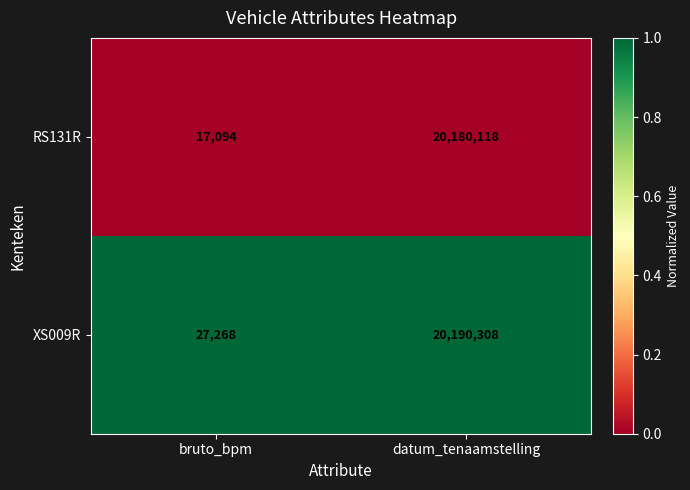

What value does the RS131R series have at bruto_bpm?

17094